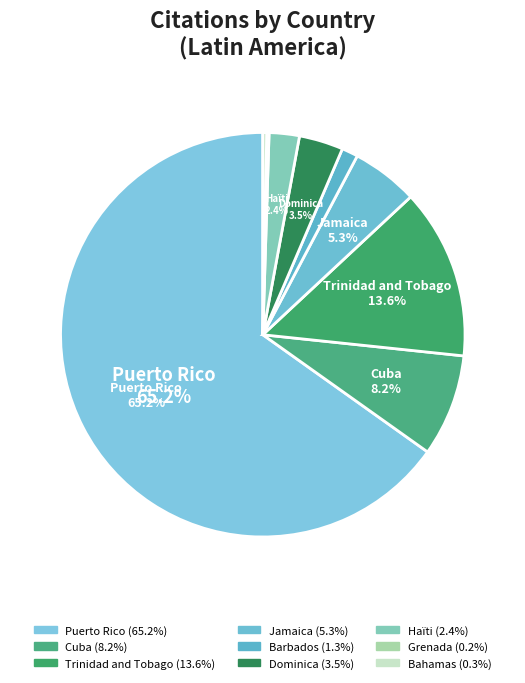

To the nearest percent, what is the average slice percentage?

11%